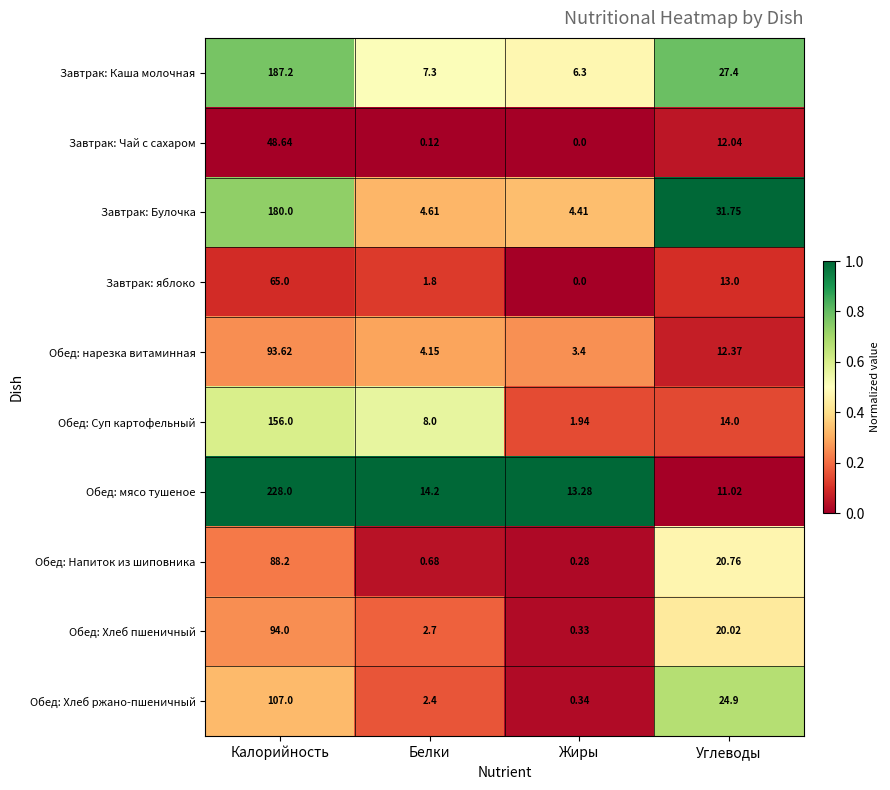

At which label does Обед: Суп картофельный first exceed 14?

Калорийность